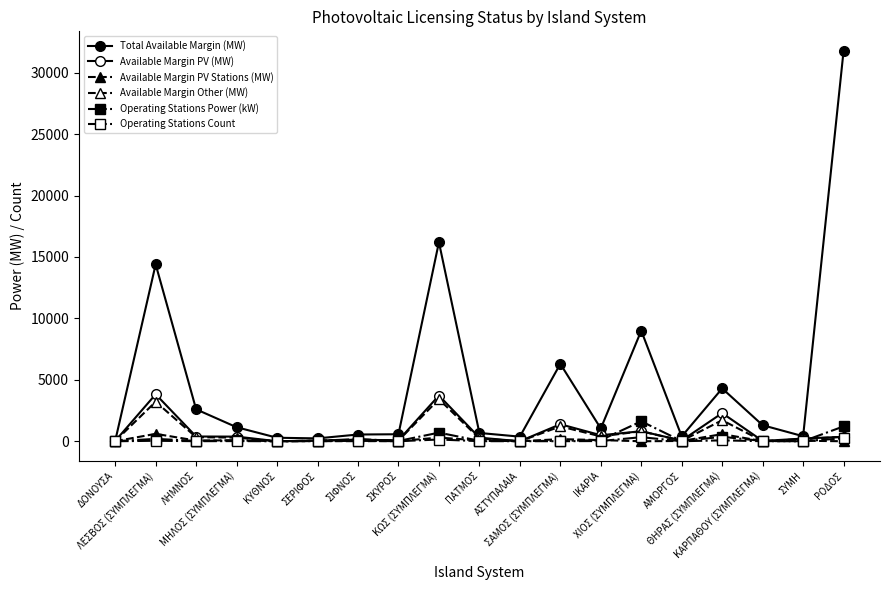

Rank the series at ΔΟΝΟΥΣΑ from highest to lowest value.

Total Available Margin (MW), Available Margin PV (MW), Available Margin Other (MW), Operating Stations Power (kW), Available Margin PV Stations (MW), Operating Stations Count